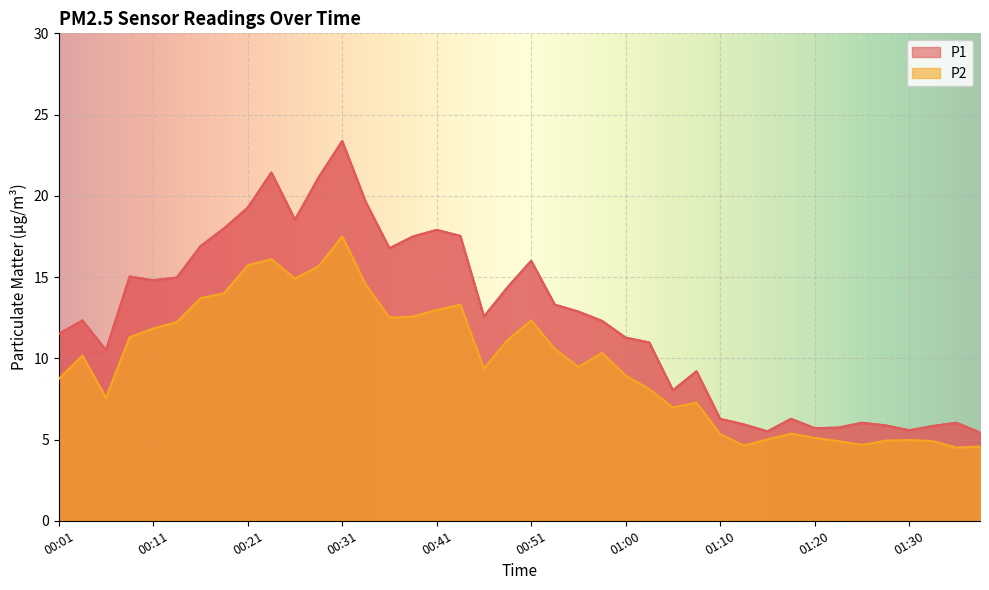

At which category does P1 reach its first local valley?

00:06